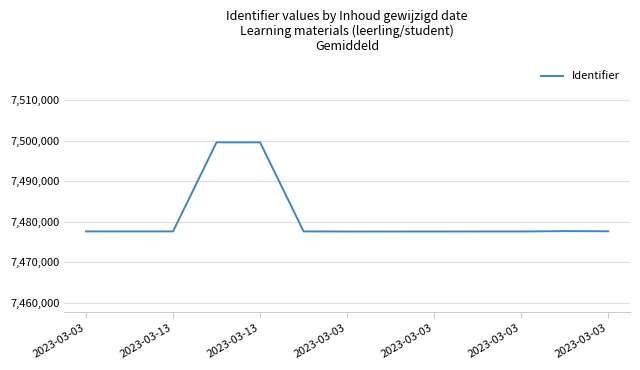

What is the difference between the maximum and minimum values?

22029